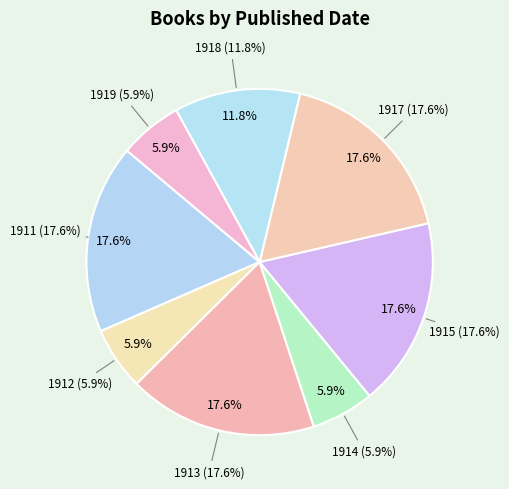

What is the change in value from 1913 to 1919?

-2